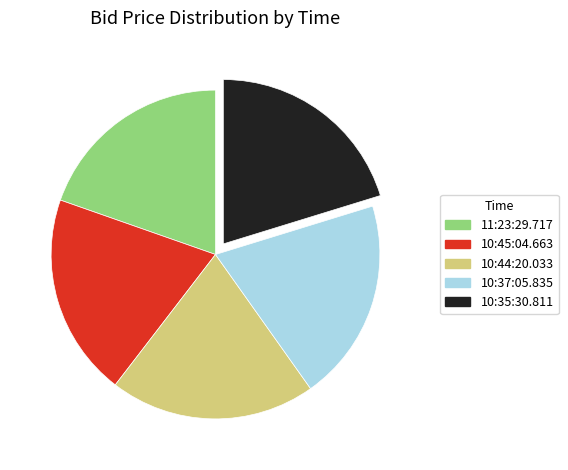

Is it true that 11:23:29.717 is 20% of the pie?

True